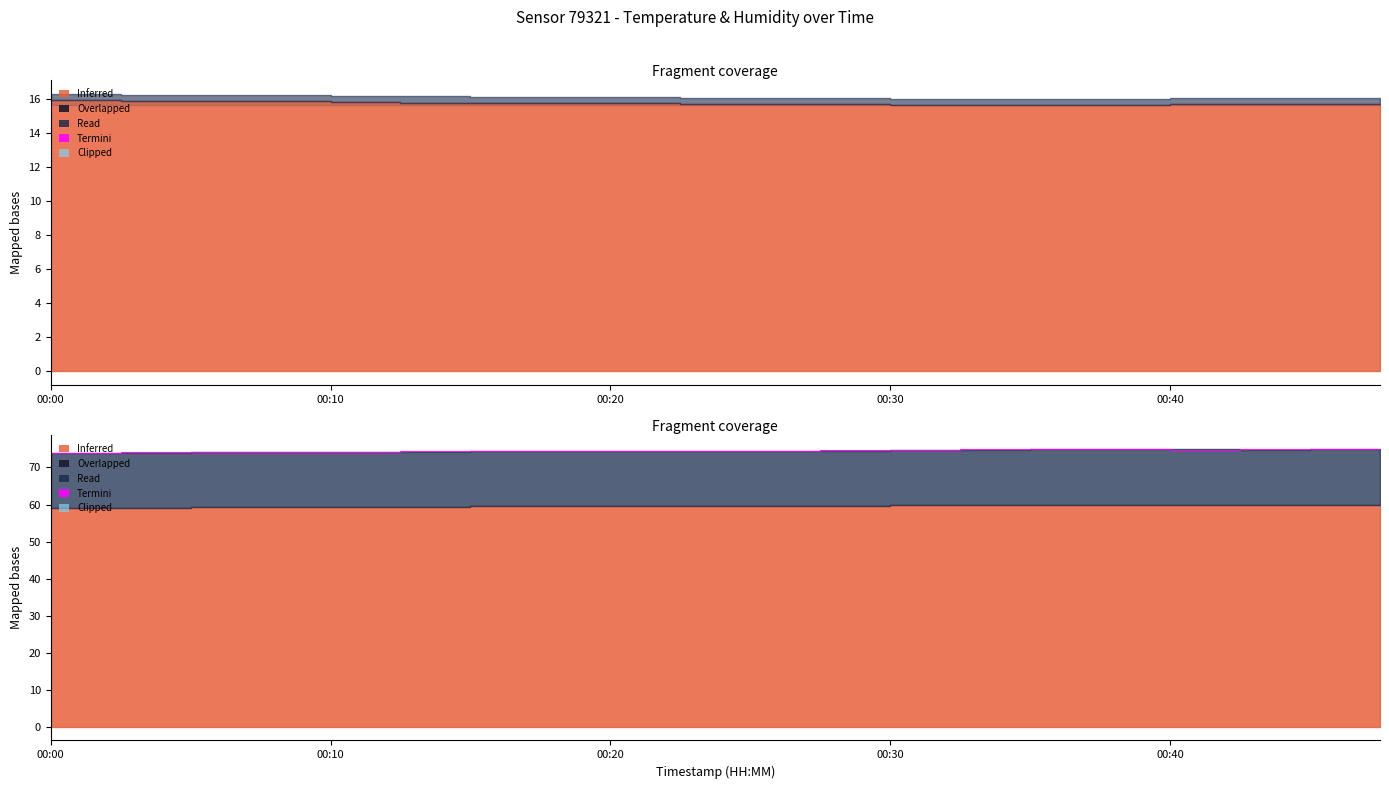

True or false: the data shows 116.7 at 6.

False